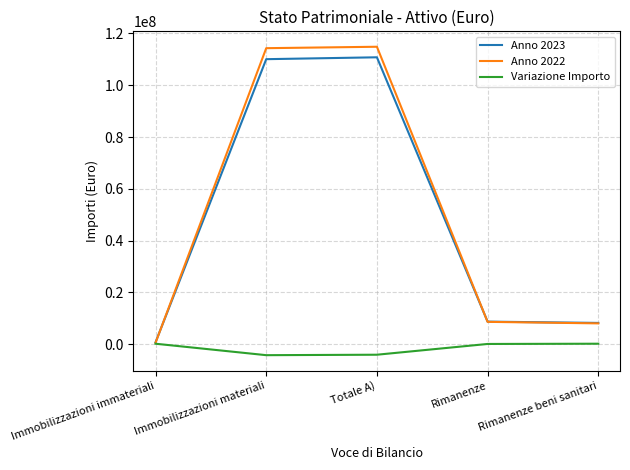

What is the difference between the Anno 2022 values at Immobilizzazioni immateriali and Rimanenze beni sanitari?

7480127